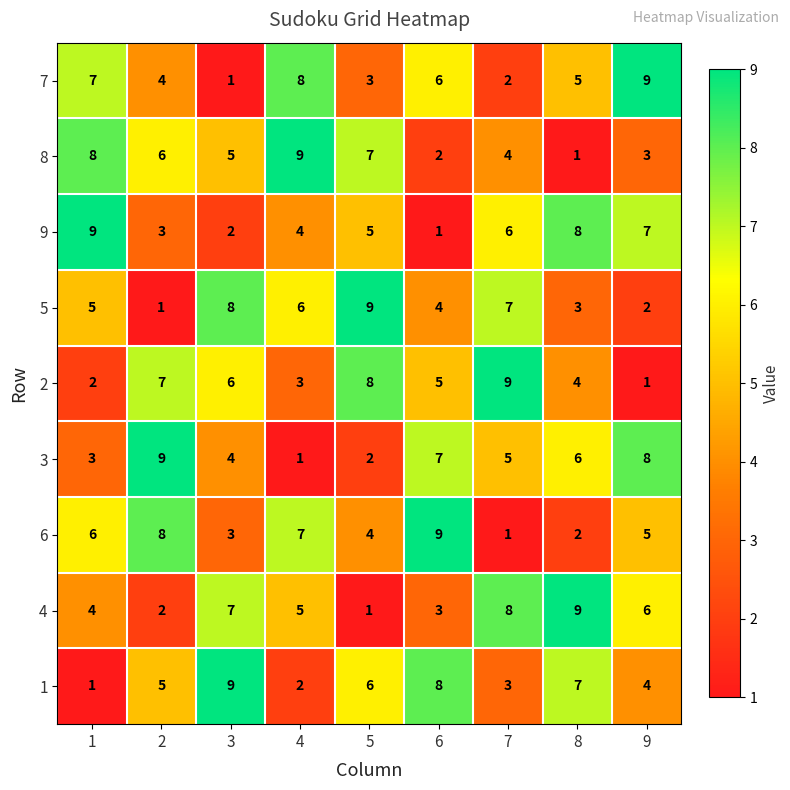

Which series changed the most between 2 and 3?

5